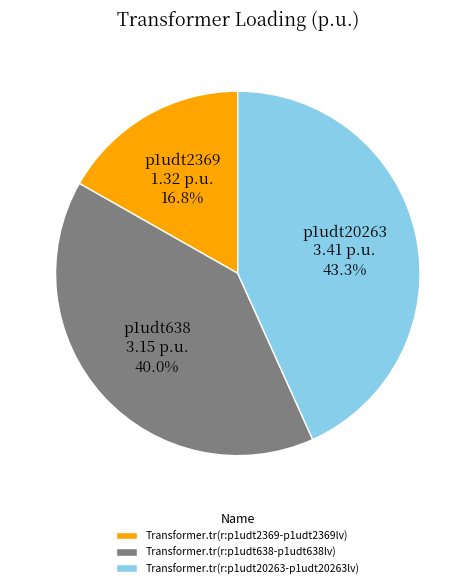

What percentage is the Transformer.tr(r:p1udt20263-p1udt20263lv) slice, to the nearest percent?

43%